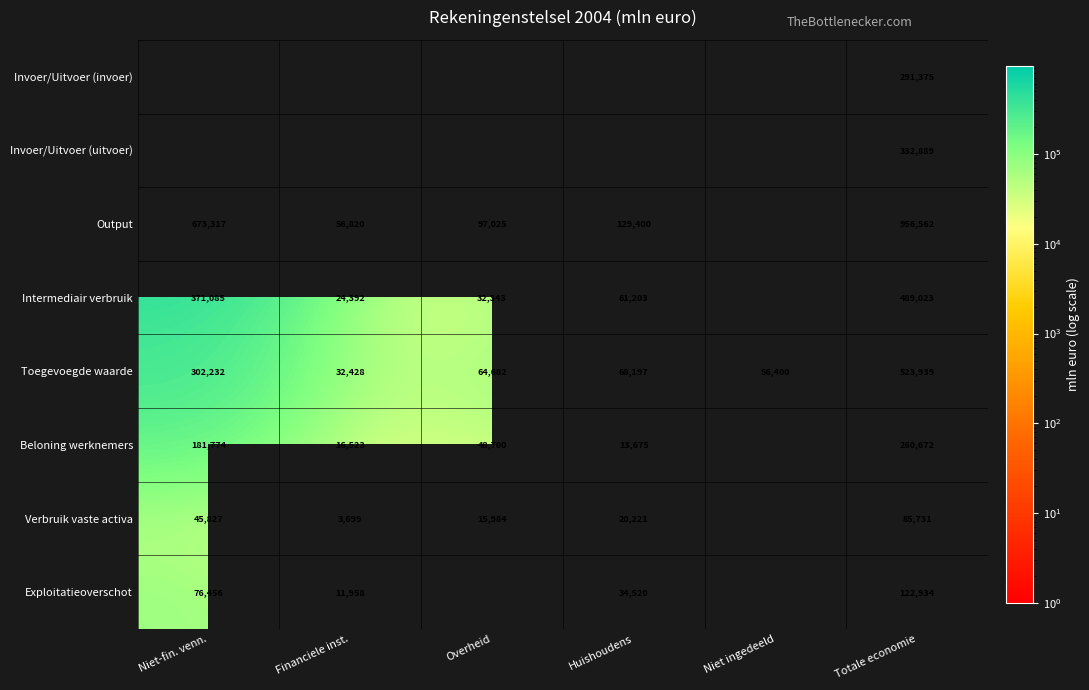

The value of Toegevoegde waarde at Huishoudens is 35511. True or false?

False